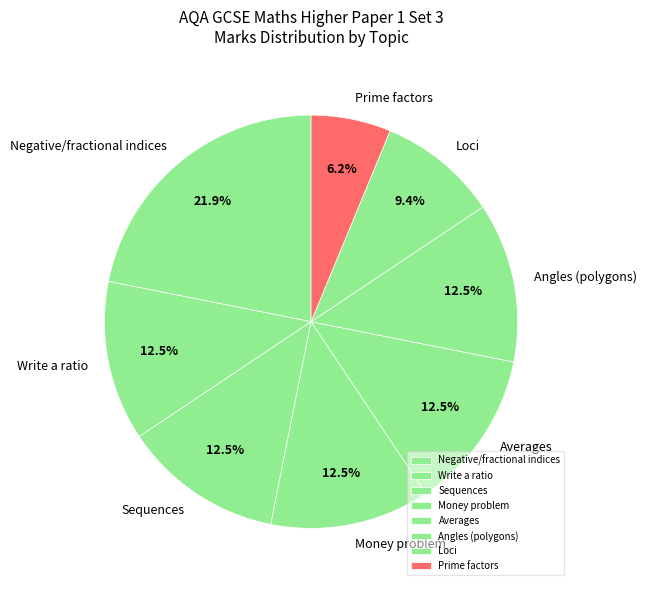

Which category has the smallest portion of the pie?

Prime factors